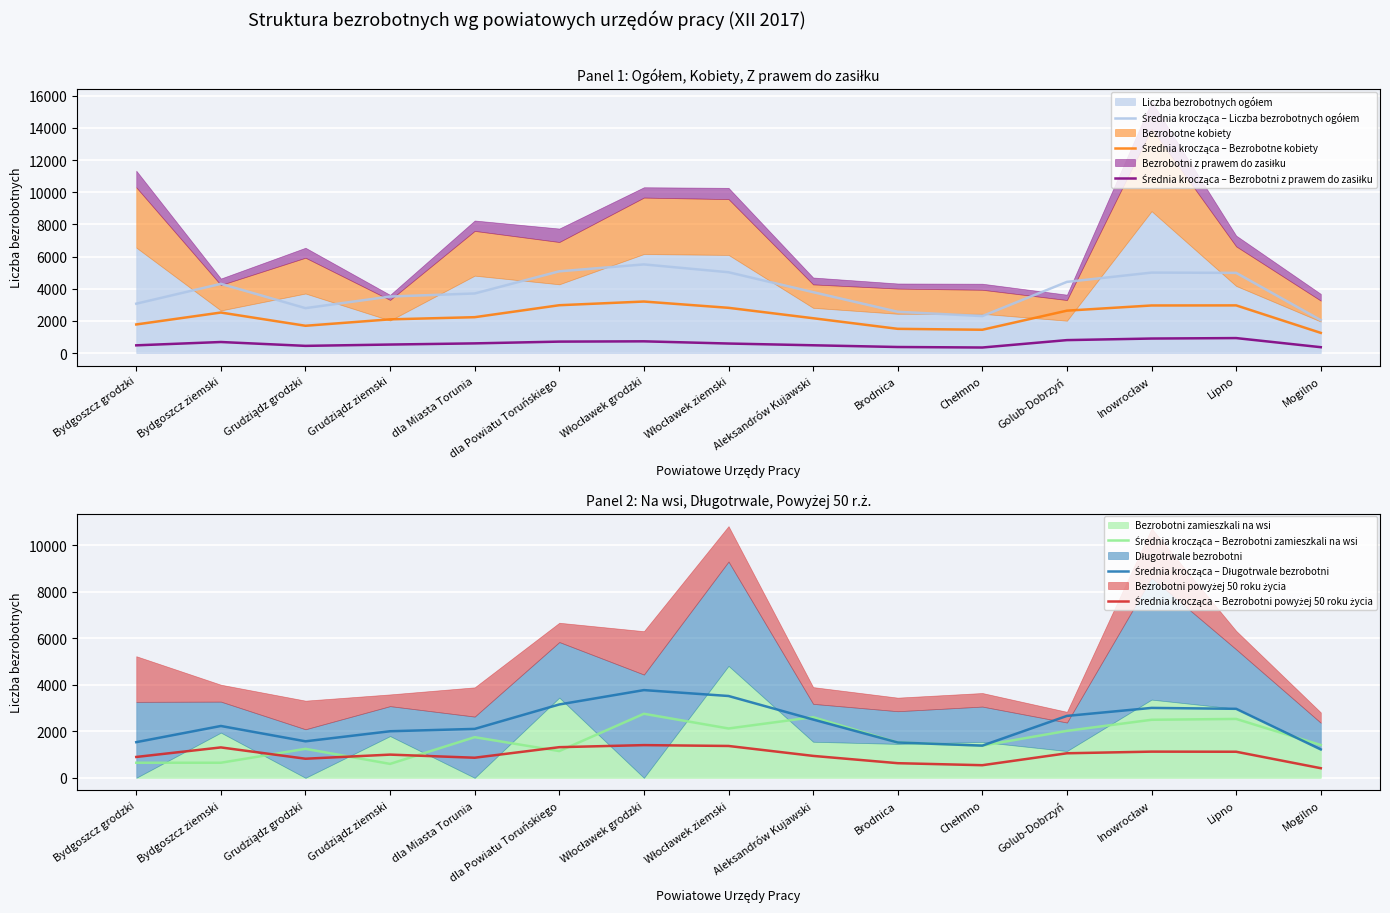

What is the difference between the highest and lowest values at Grudziądz ziemski?

2986.3